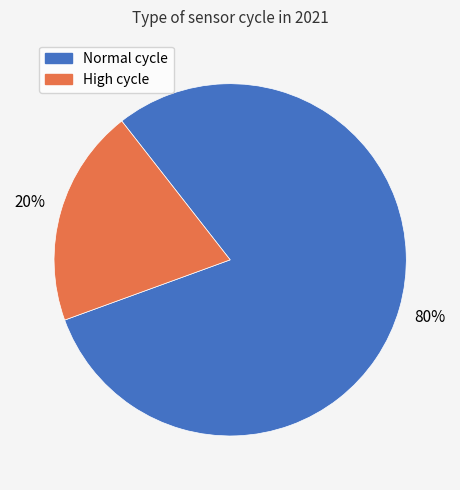

Is there any slice that represents more than half of the pie?

Yes